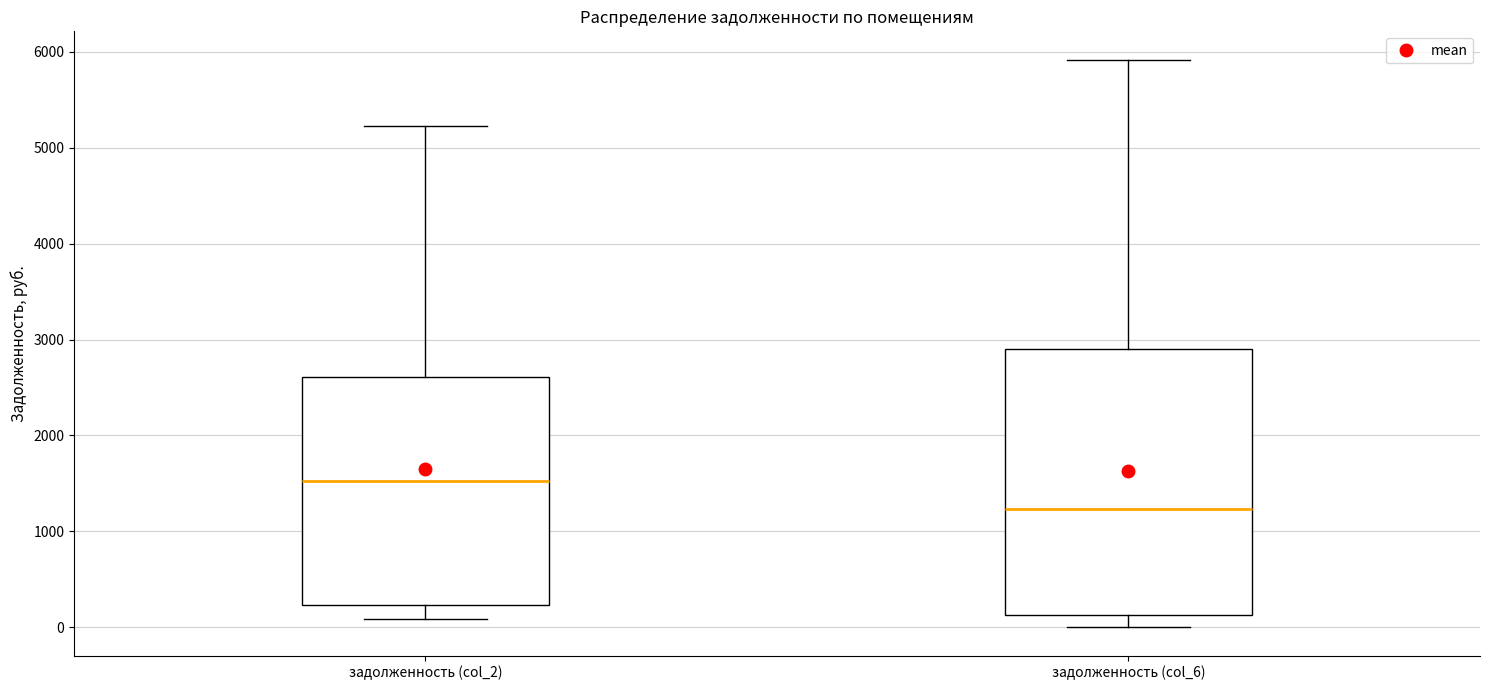

Which box is the tallest, from its lower edge to its upper edge?

задолженность (col_6)